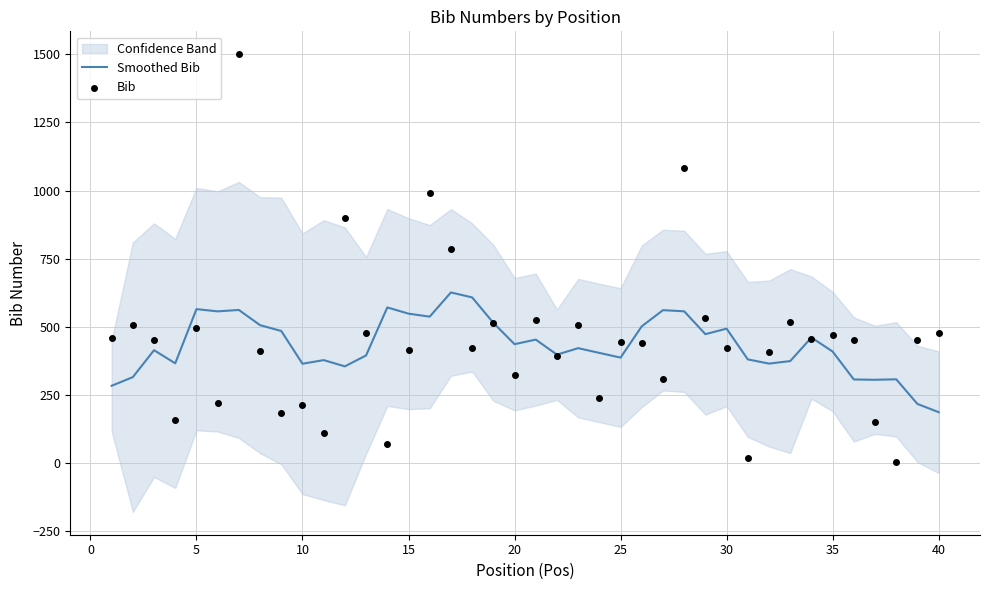

Which series reaches the minimum Y coordinate?

Bib